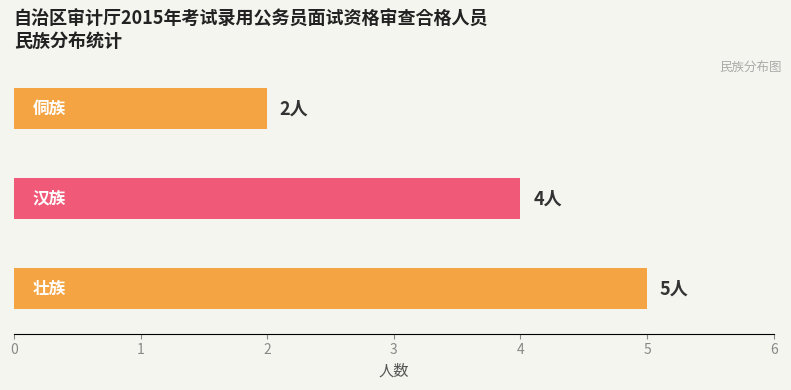

What is the maximum value shown in the chart?

5